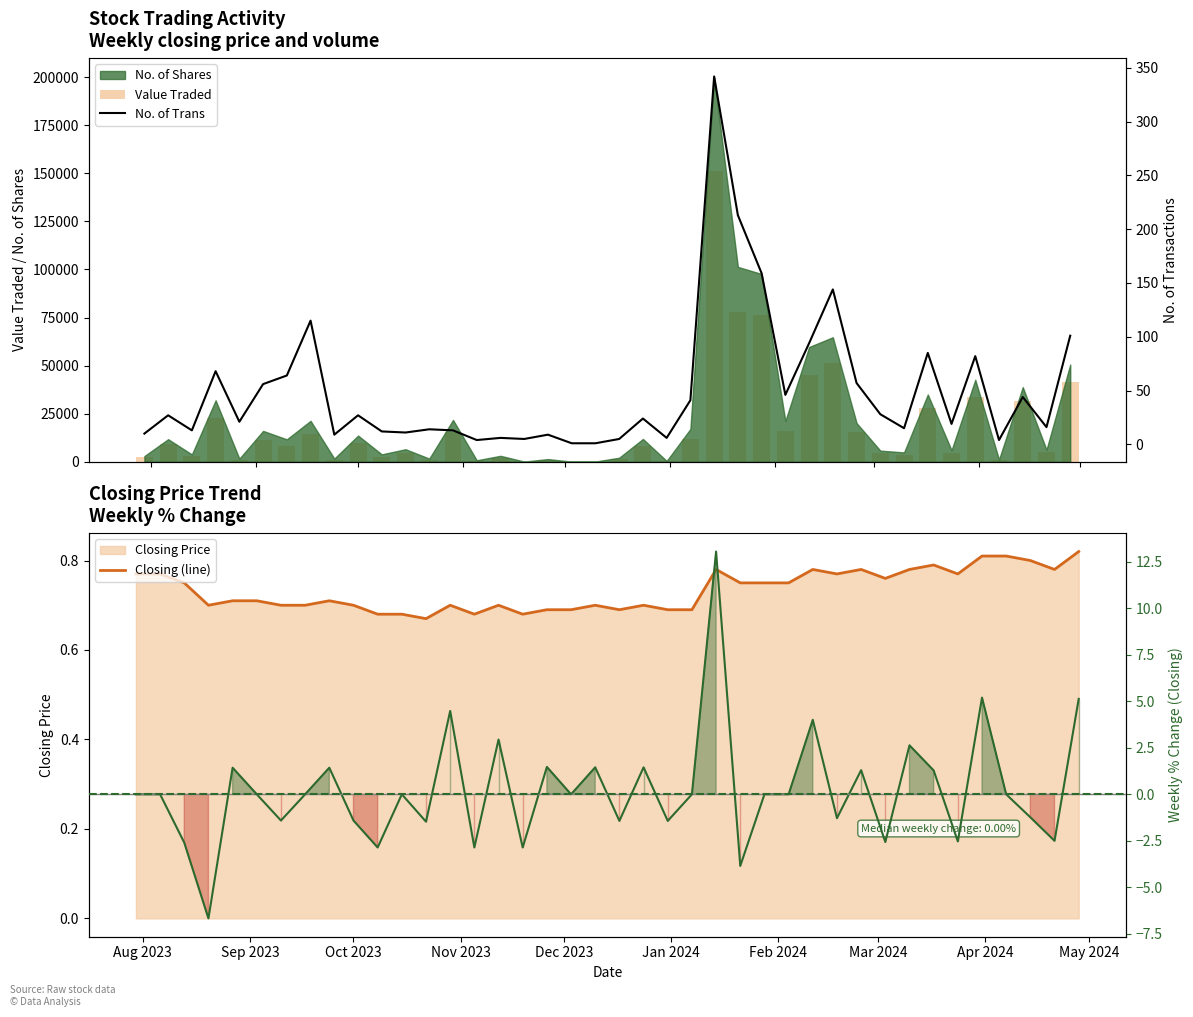

Reading left to right, what are all the values shown in this chart?

Value Traded: 2197.0	8953.0	2786.0	22781.0	1084.0	11448.0	8076.0	14370.0	1094.0	9587.0	2629.0	4424.0	1065.0	15164.0	478.0	2122.0	17.0	903.0	11.0	35.0	1402.0	8234.0	242.0	11811.0	151044.0	77784.0	76321.0	15741.0	45147.0	51098.0	15272.0	4307.0	3655.0	27731.0	4578.0	33859.0	836.0	31751.0	4750.0	41490.0
Closing (line): 0.8	0.8	0.8	0.7	0.7	0.7	0.7	0.7	0.7	0.7	0.7	0.7	0.7	0.7	0.7	0.7	0.7	0.7	0.7	0.7	0.7	0.7	0.7	0.7	0.8	0.8	0.8	0.8	0.8	0.8	0.8	0.8	0.8	0.8	0.8	0.8	0.8	0.8	0.8	0.8
No. of Trans: 10.0	27.0	13.0	68.0	21.0	56.0	64.0	115.0	9.0	27.0	12.0	11.0	14.0	13.0	4.0	6.0	5.0	9.0	1.0	1.0	5.0	24.0	6.0	41.0	342.0	213.0	159.0	46.0	94.0	144.0	57.0	28.0	15.0	85.0	19.0	82.0	4.0	44.0	16.0	101.0
% Change (Closing): 0.0	0.0	-2.6	-6.7	1.4	0.0	-1.4	0.0	1.4	-1.4	-2.9	0.0	-1.5	4.5	-2.9	2.9	-2.9	1.5	0.0	1.4	-1.4	1.4	-1.4	0.0	13.0	-3.8	0.0	0.0	4.0	-1.3	1.3	-2.6	2.6	1.3	-2.5	5.2	0.0	-1.2	-2.5	5.1